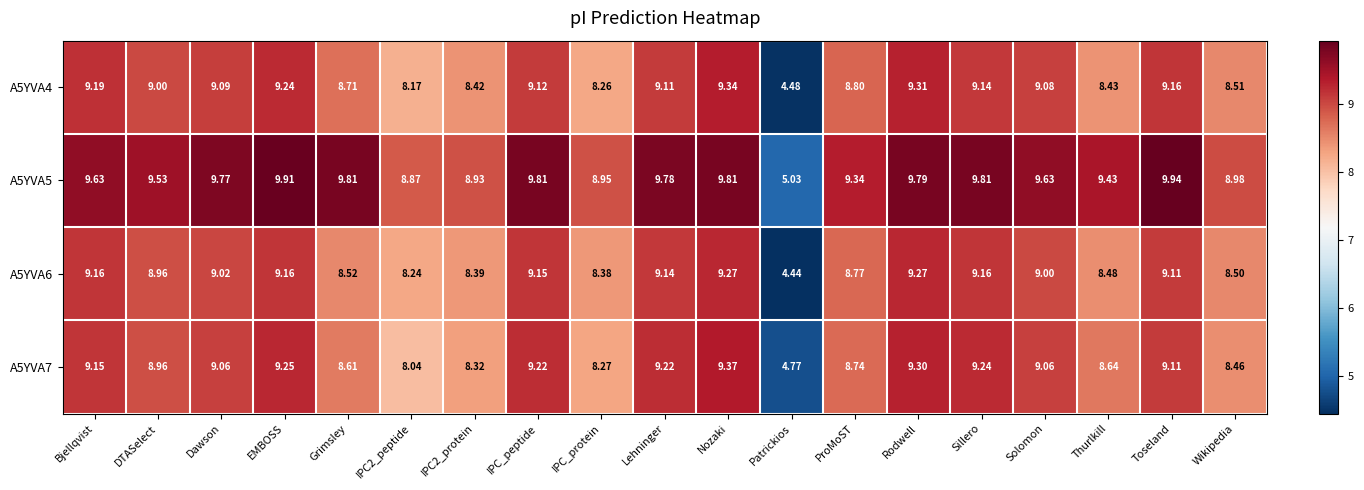

How many distinct data groups are displayed?

4